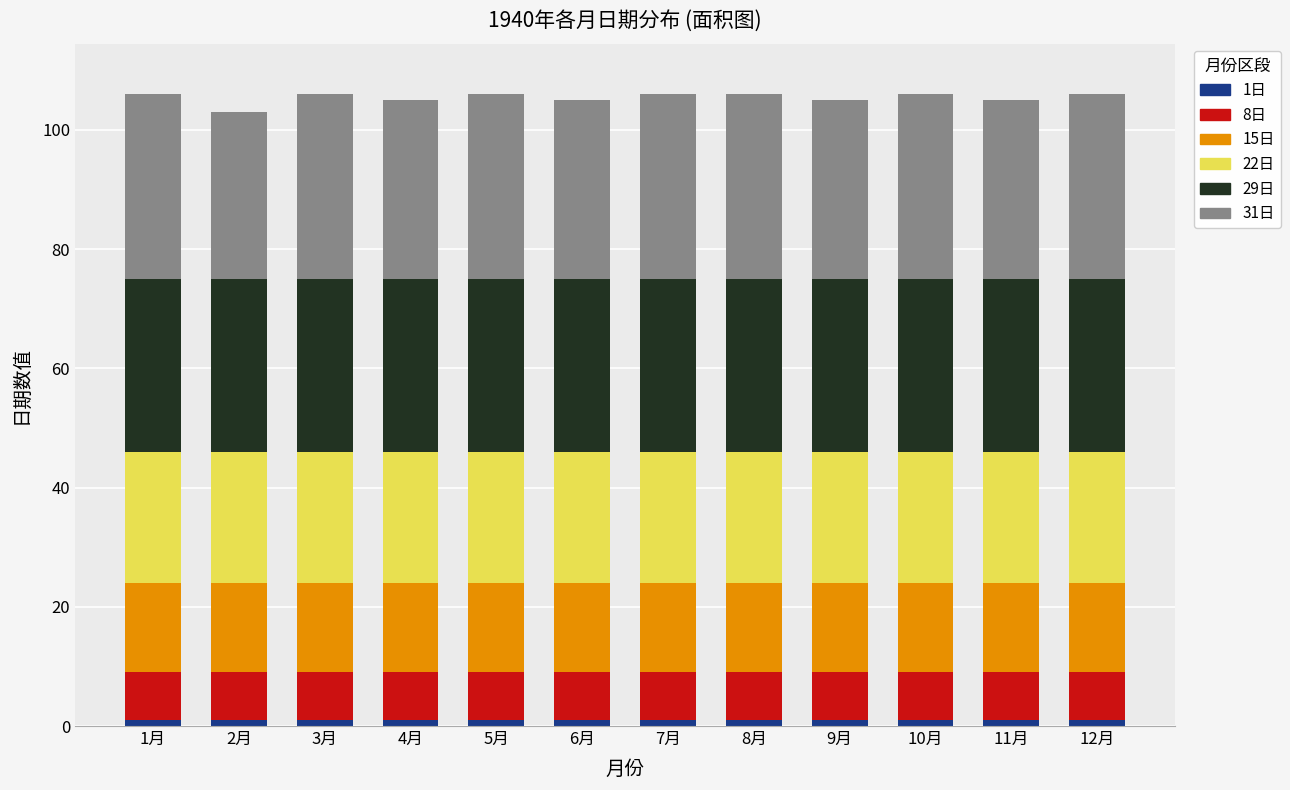

How many categories are shown in the chart?

12